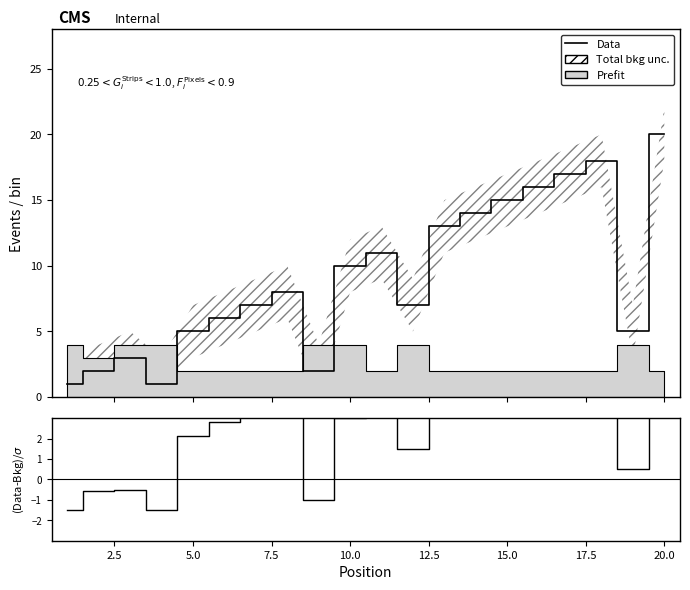

Which series has the largest total across all categories?

Data